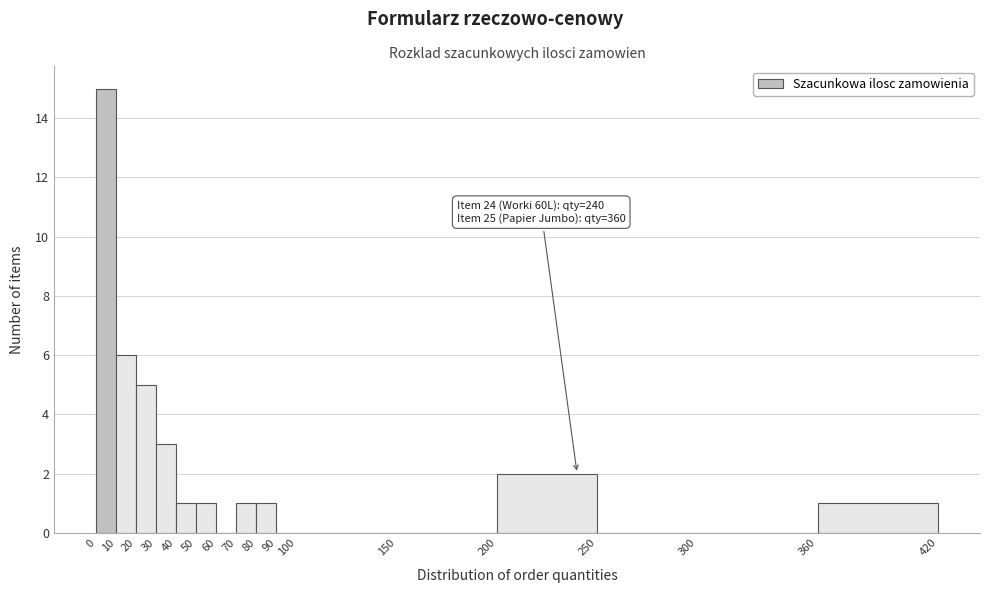

Over which range of the x-axis is the bar tallest?

0 to 10